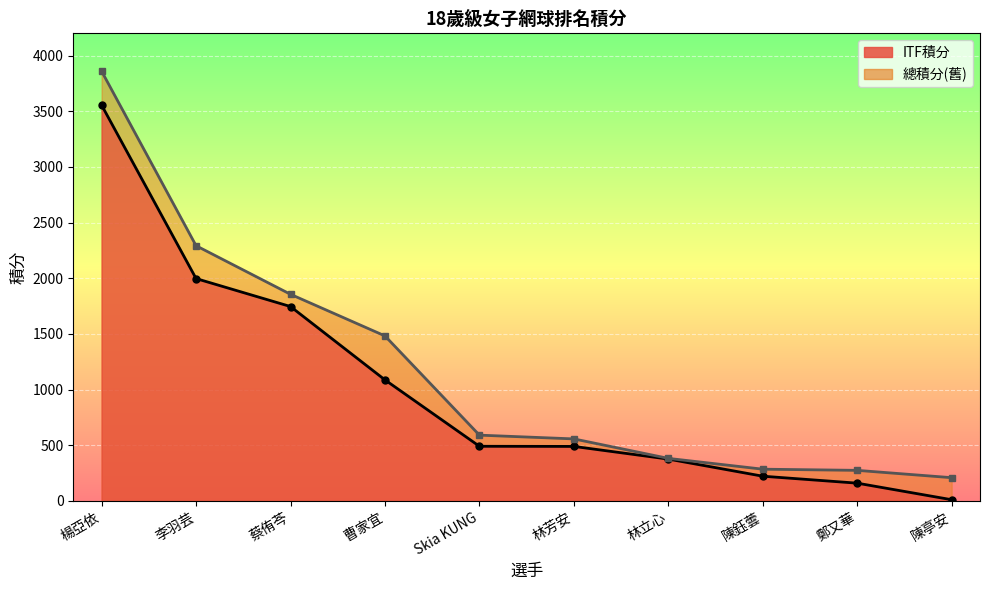

What is the average value of the ITF積分 series?

1013.8